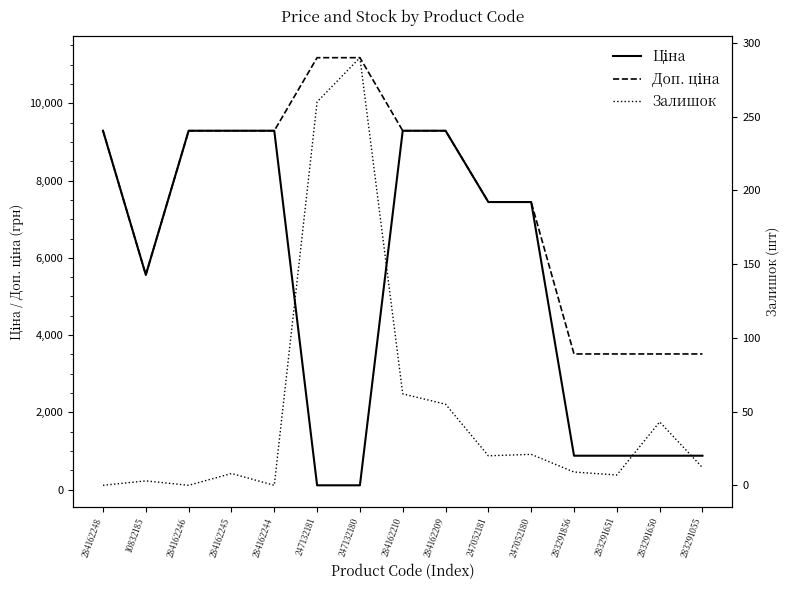

True or false: Доп. ціна and Залишок cross at least once.

False